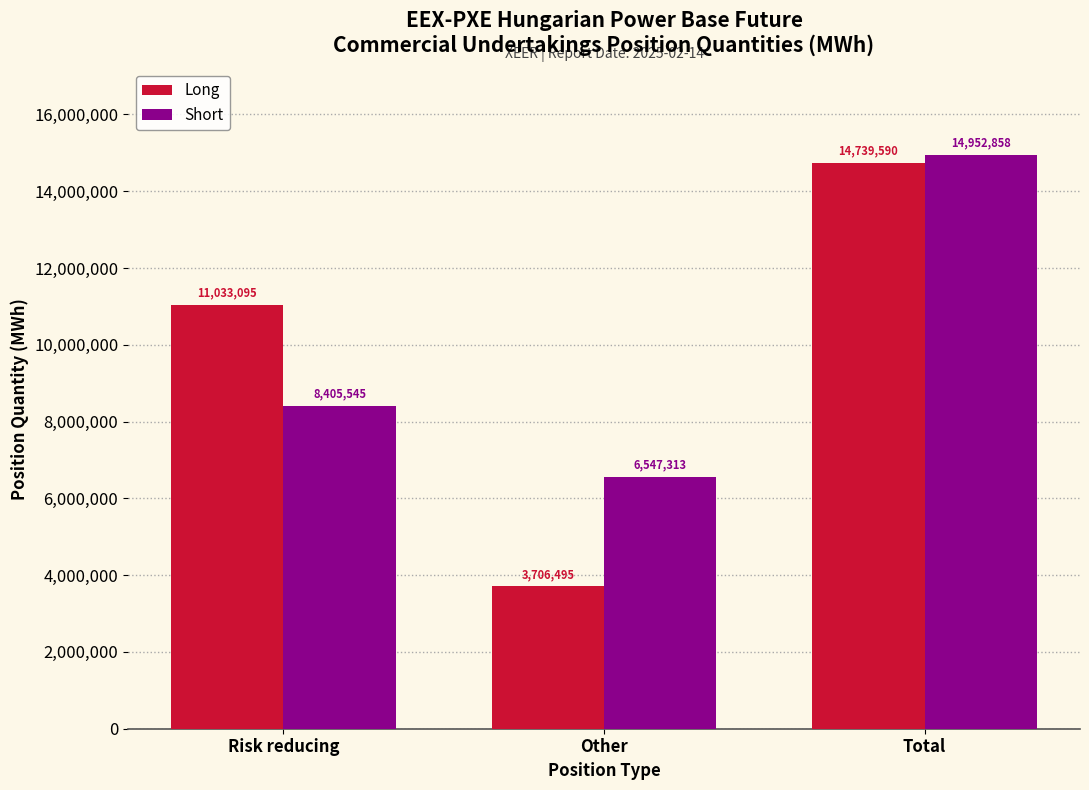

Reading left to right, transcribe all the data shown in this chart.

Long: 11033095	3706495	14739590
Short: 8405545	6547313	14952858